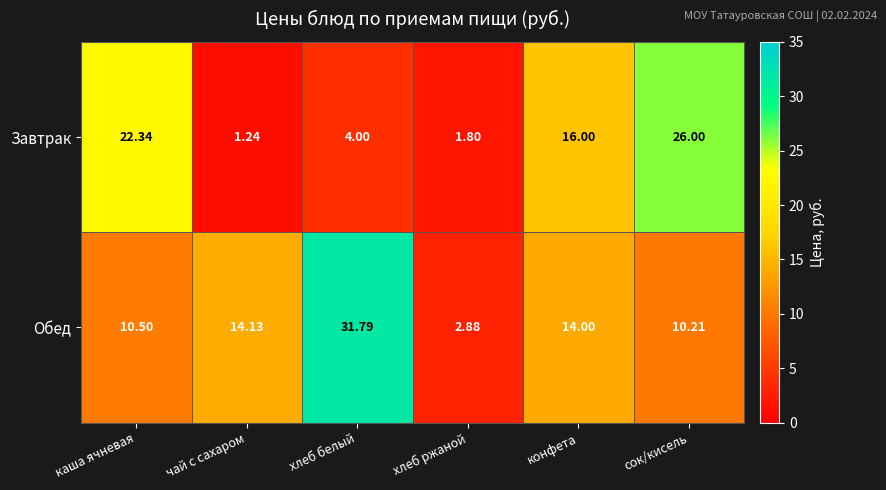

Where is Обед nearest to the value 17?

чай с сахаром